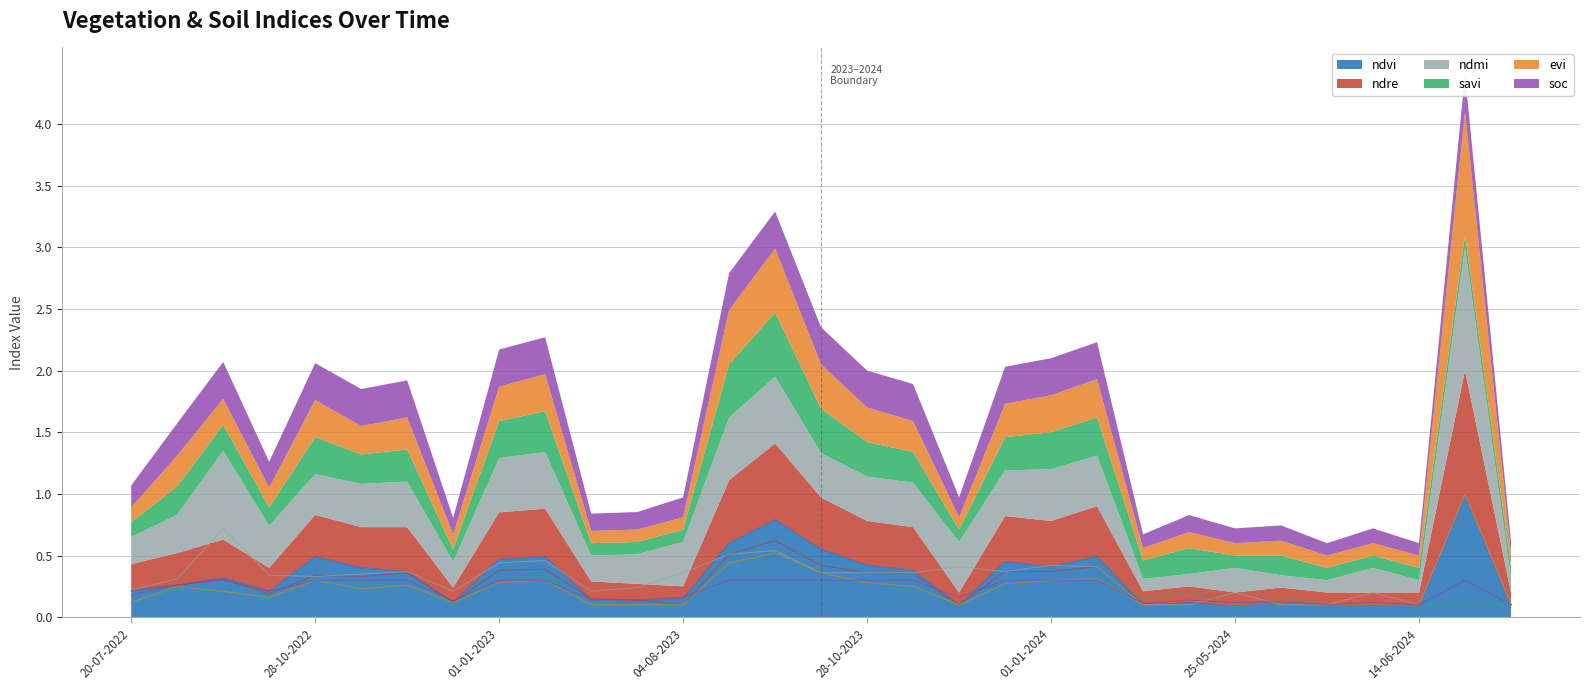

Where do soc and evi first cross each other?

04-08-2023 and 29-08-2023